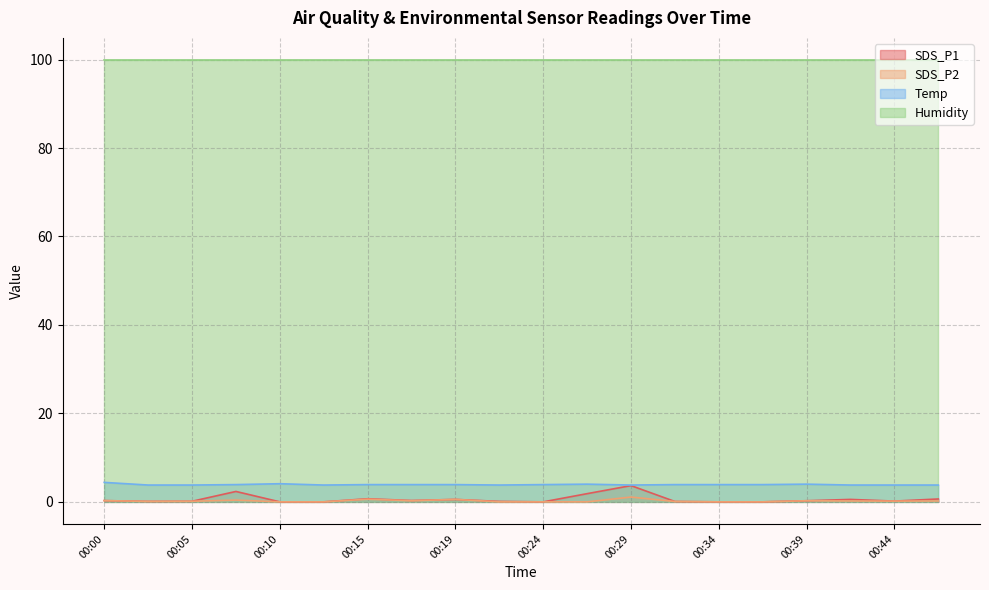

The SDS_P2 series shows -0.5 at 00:10. True or false?

False